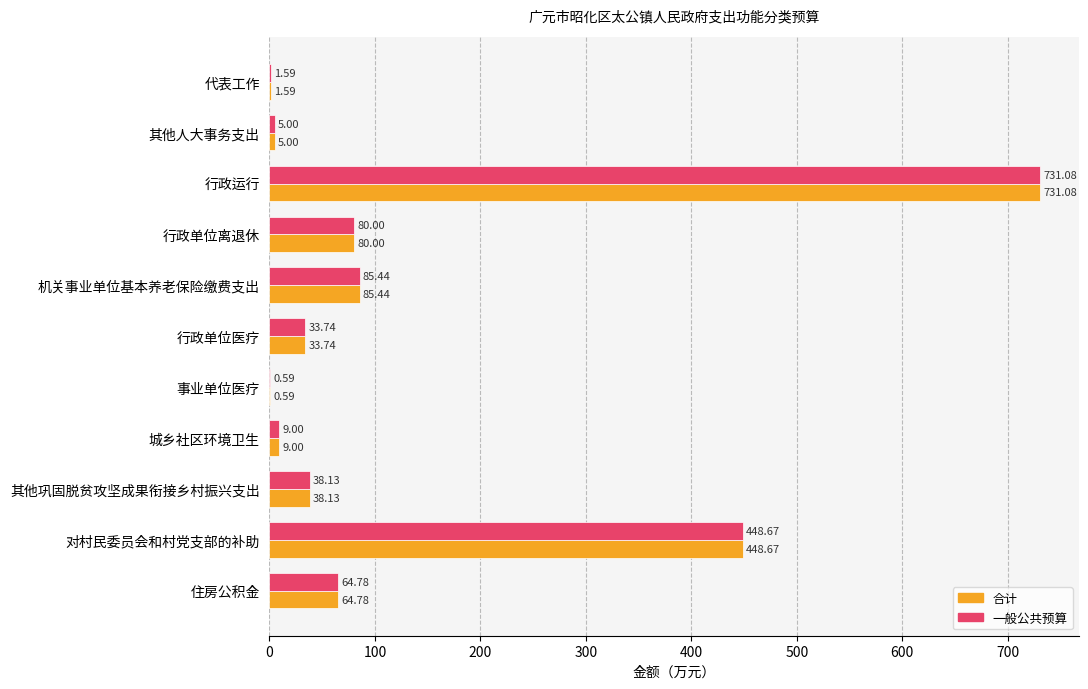

Count the number of data series in this chart.

2